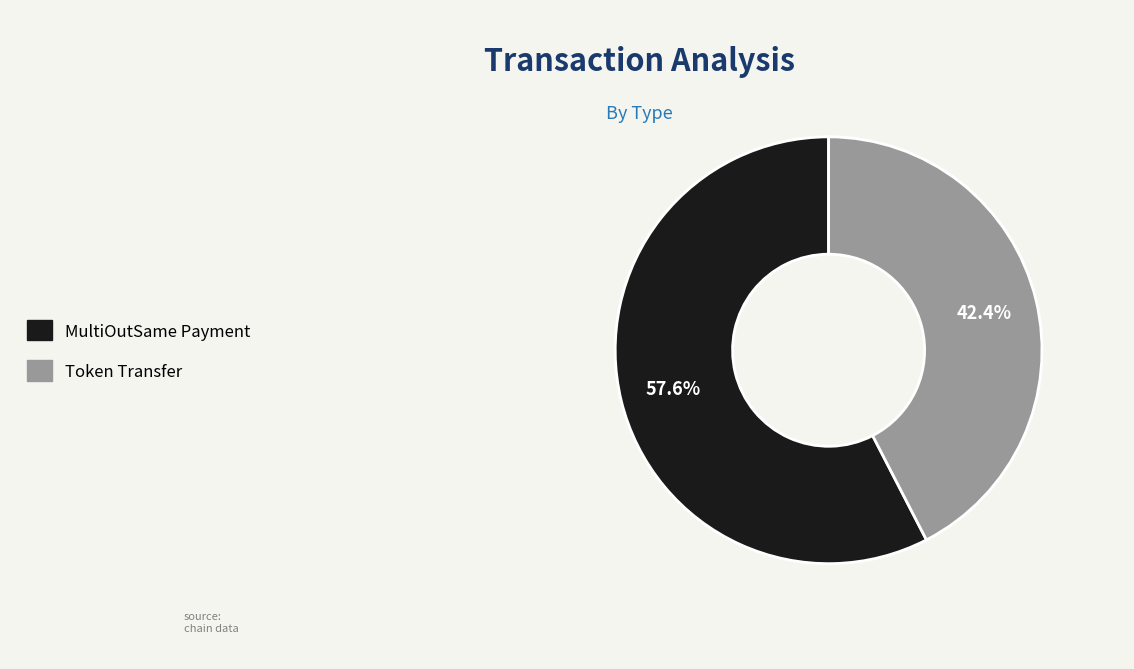

Is it true that Token Transfer is 29% of the pie?

False